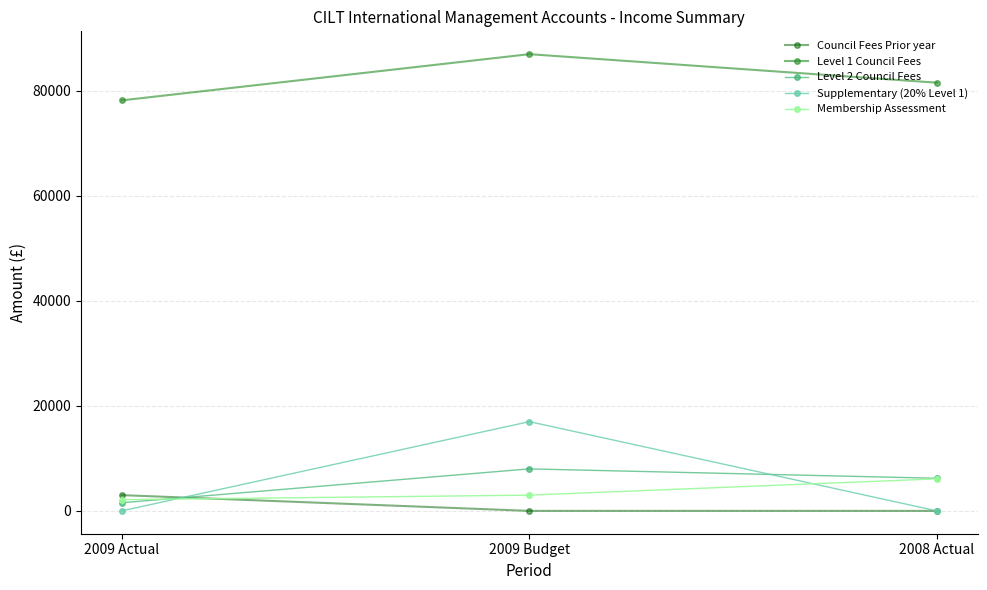

What is the sum of all Council Fees Prior year values?

3000